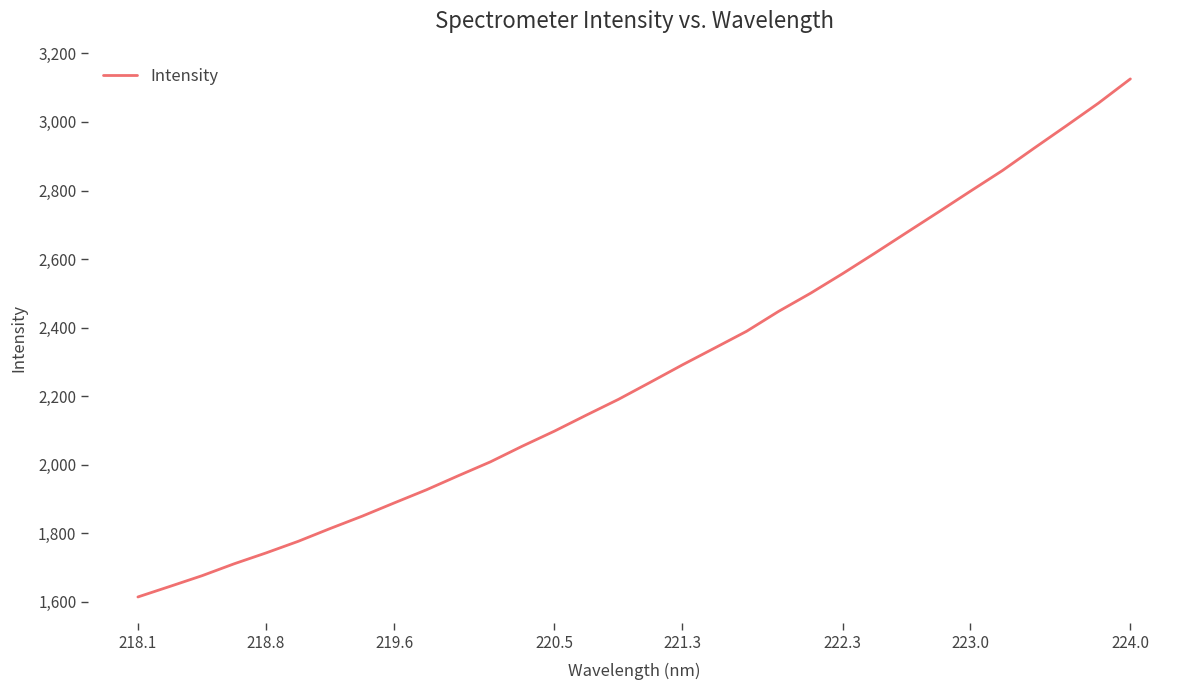

What is the minimum value shown in the chart?

1614.1